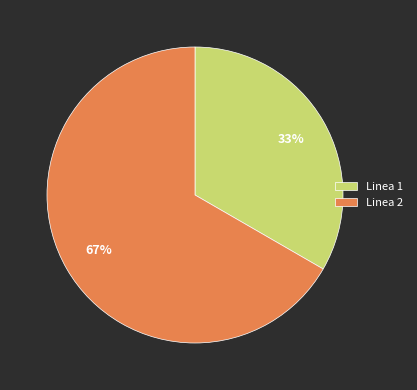

To the nearest percent, what portion does Linea 2 represent?

67%